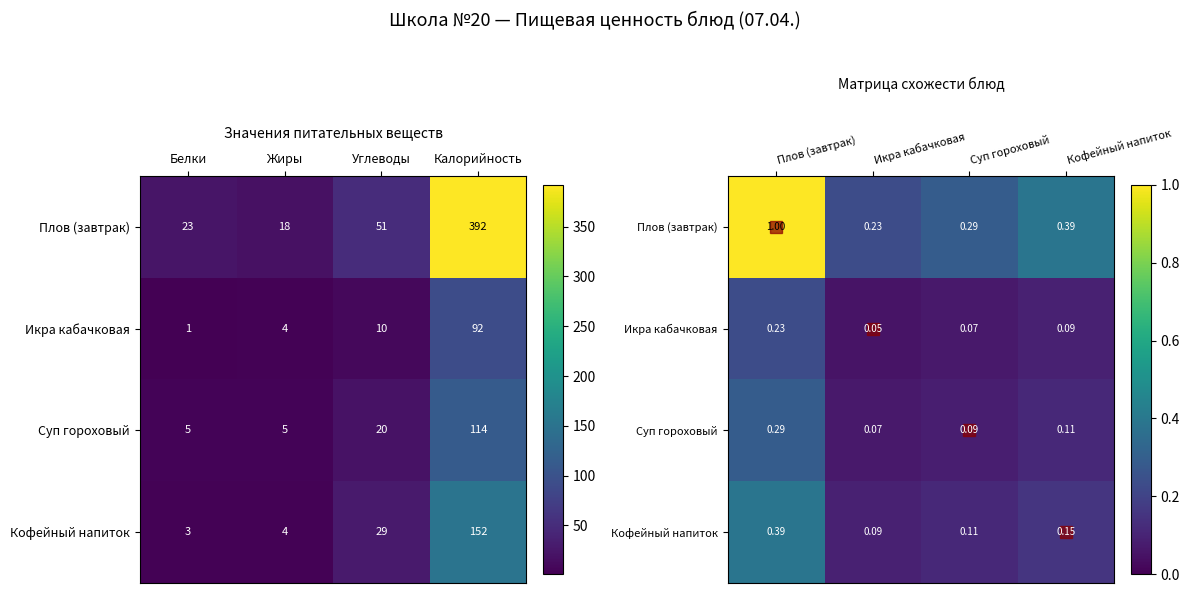

True or false: Икра кабачковая has a value of 0.1 at Кофейный напиток.

False